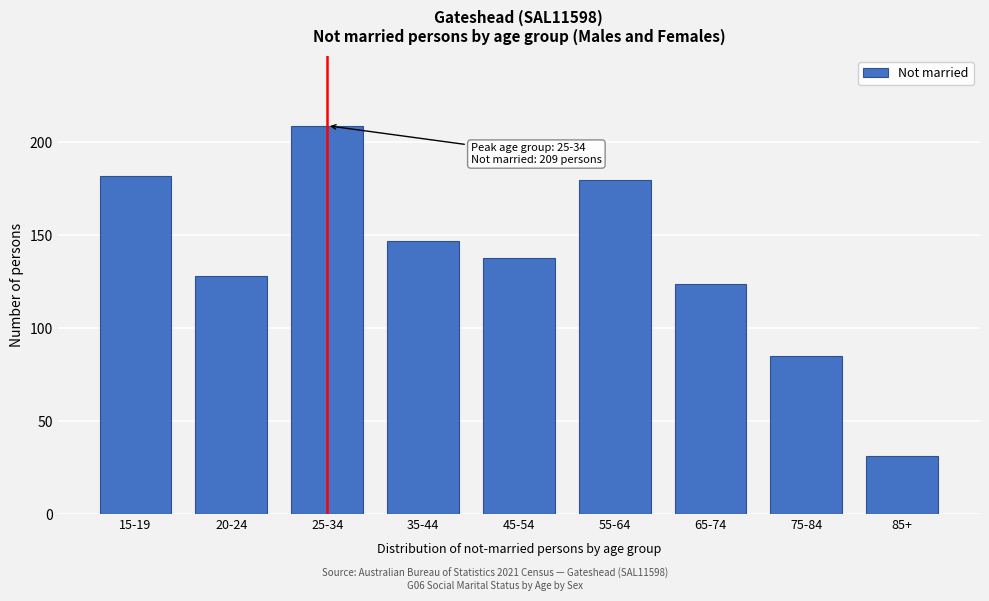

Reading left to right, what are all the values shown in this chart?

182	128	209	147	138	180	124	85	31